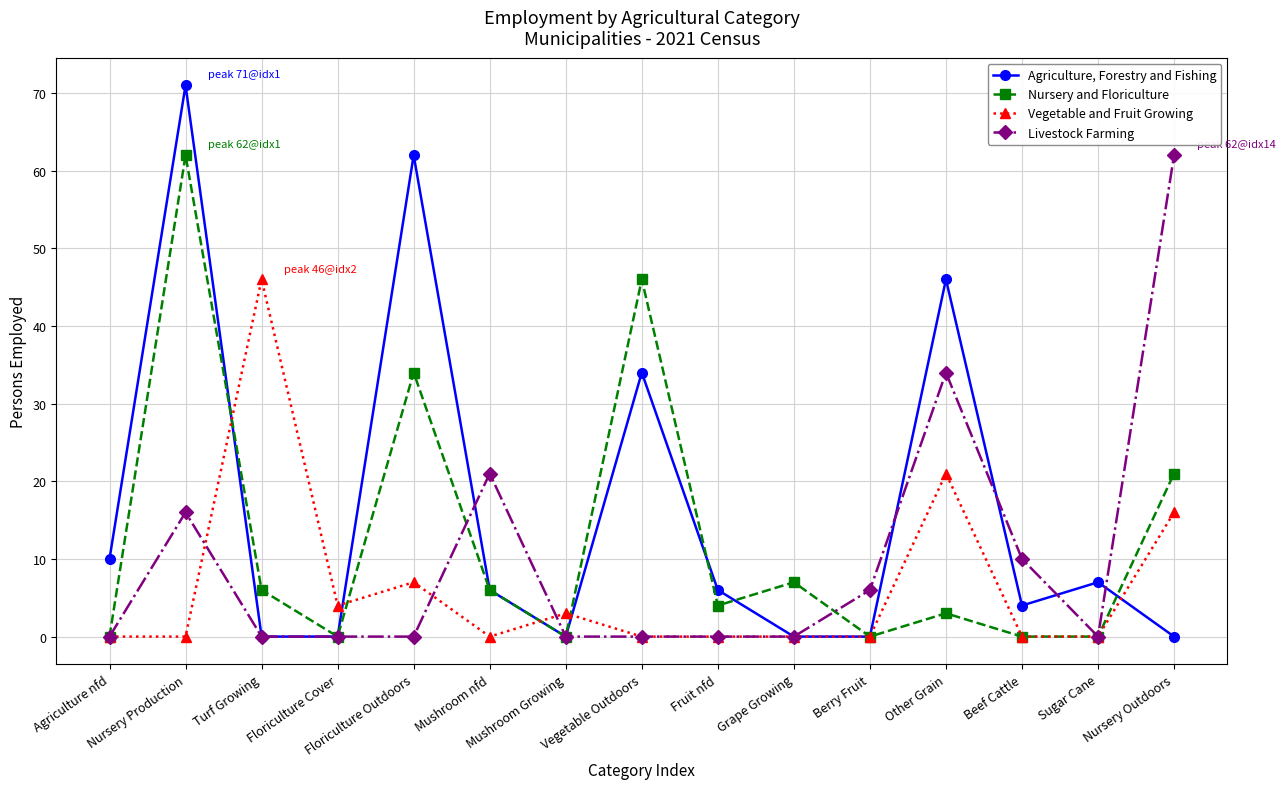

At how many categories does at least one series exceed 15?

7